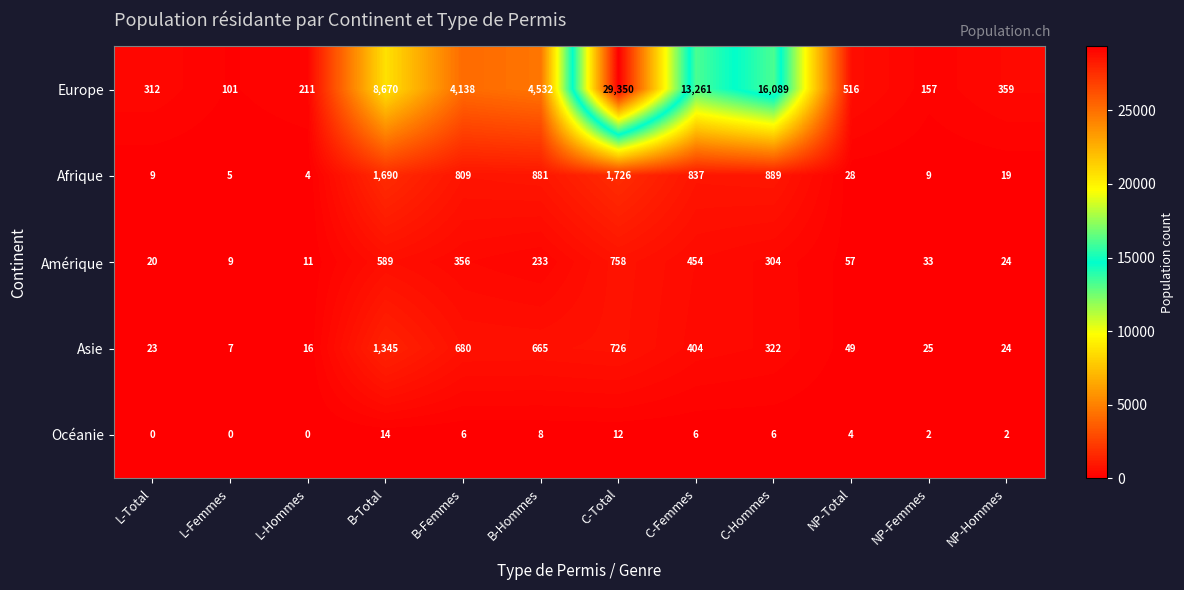

Between C-Femmes and NP-Total, which series saw the biggest shift?

Europe